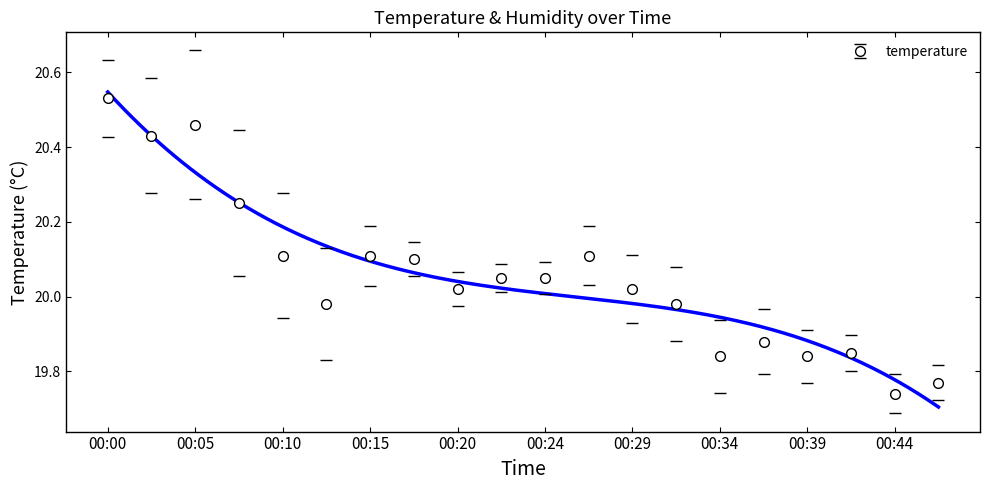

What is the greatest value displayed?

20.5